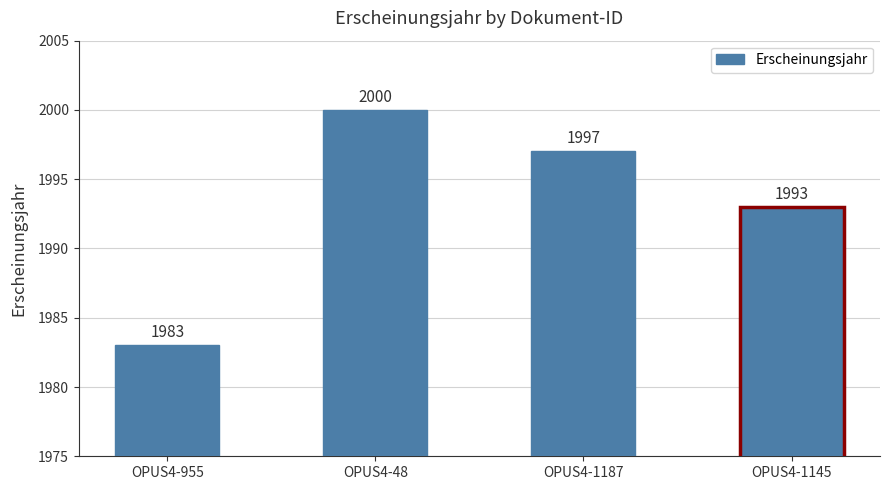

What is the average value?

1993